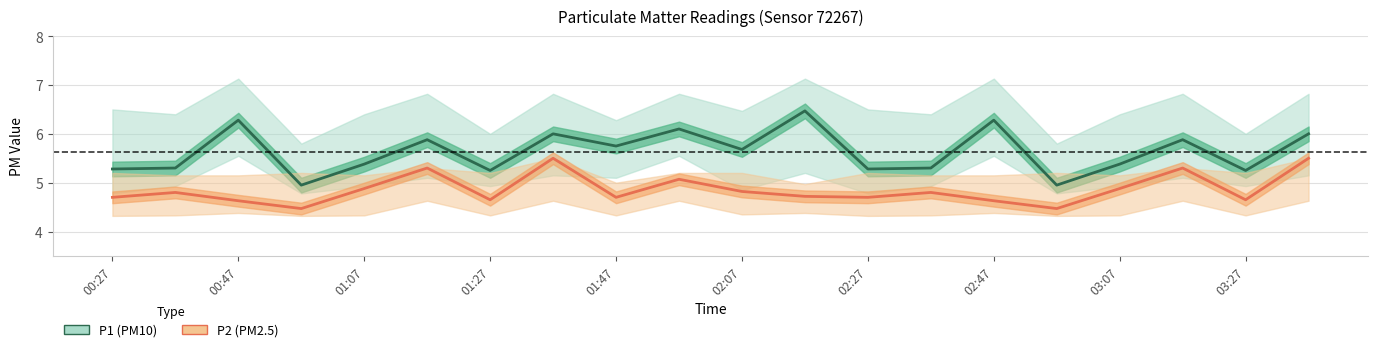

At 00:37, list the series in order from smallest to largest.

P2_lower, P2, P1_lower, P2_upper, P1, P1_upper